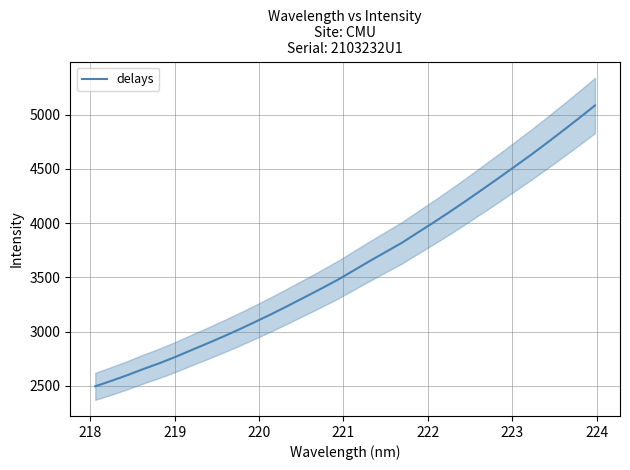

Reading left to right, extract all data points from this chart.

2496.8	2547.3	2600.2	2657.3	2710.7	2769.8	2832.9	2895.4	2959.8	3026.7	3096.6	3168.1	3243.0	3319.3	3396.5	3475.5	3562.4	3649.4	3733.9	3818.1	3913.7	4008.3	4106.1	4206.5	4309.9	4413.8	4520.0	4626.6	4737.7	4850.9	4966.2	5084.5